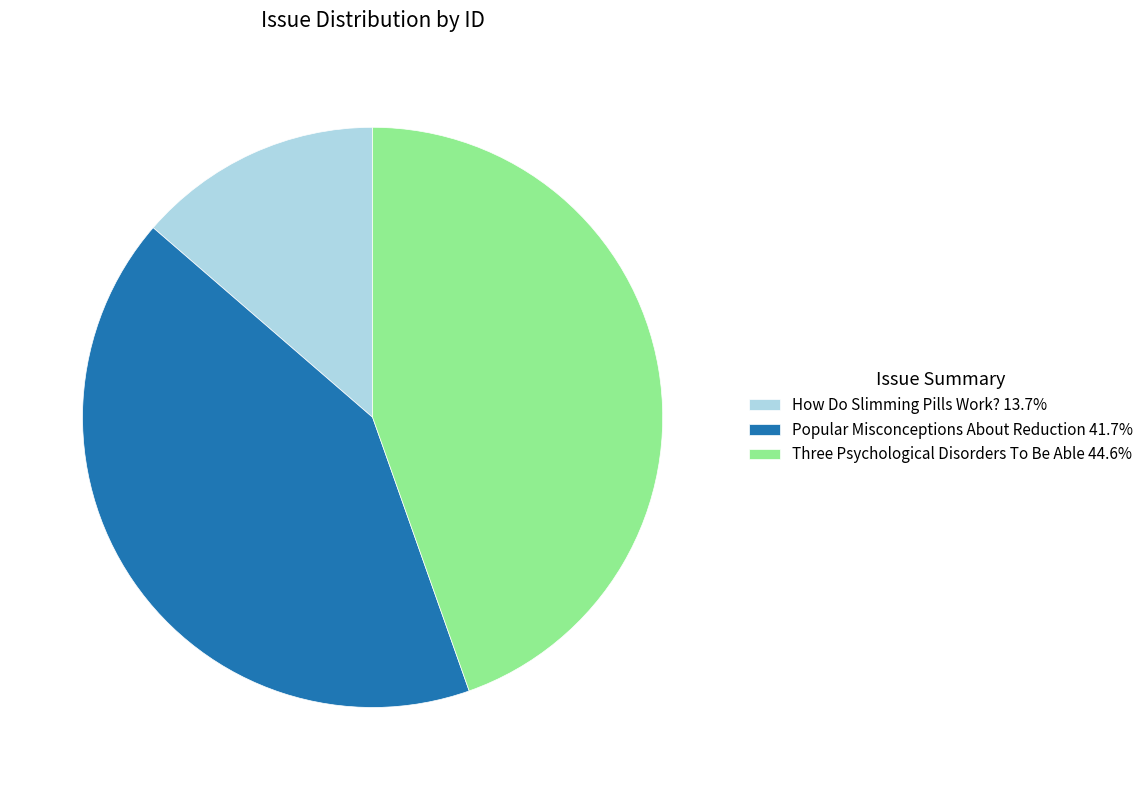

How many segments does this pie chart have?

3